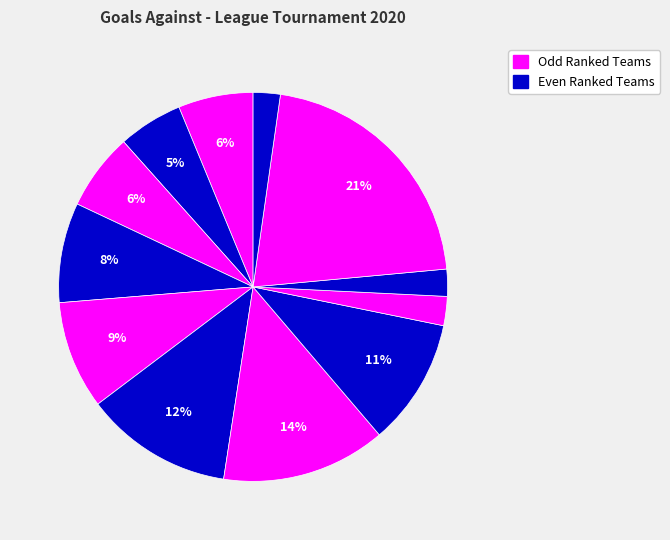

To the nearest percent, what is the difference between the largest and smallest slice percentages?

19%